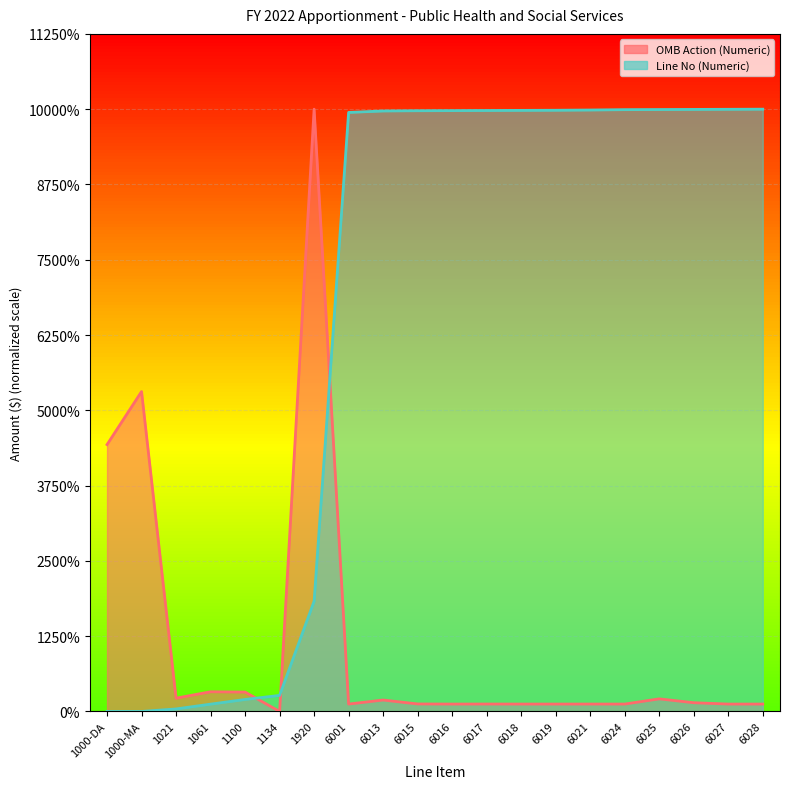

How many values in Line No (Numeric) are above zero?

18